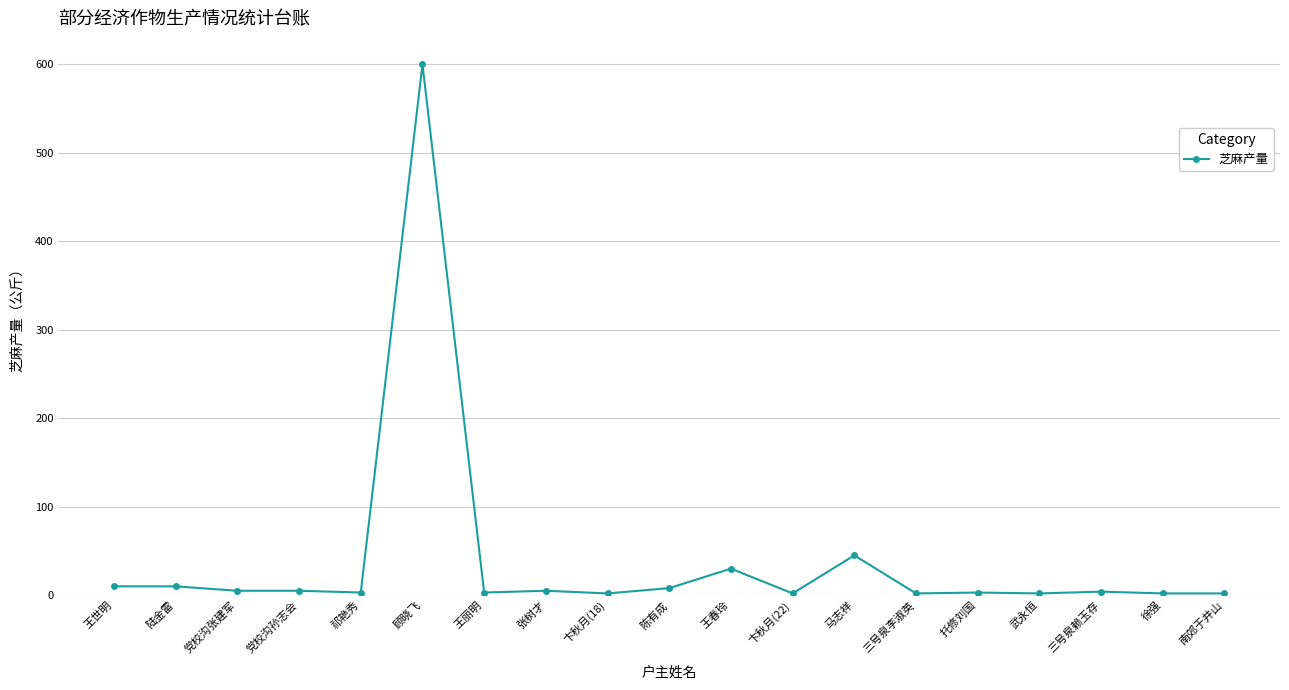

What is the average value?

39